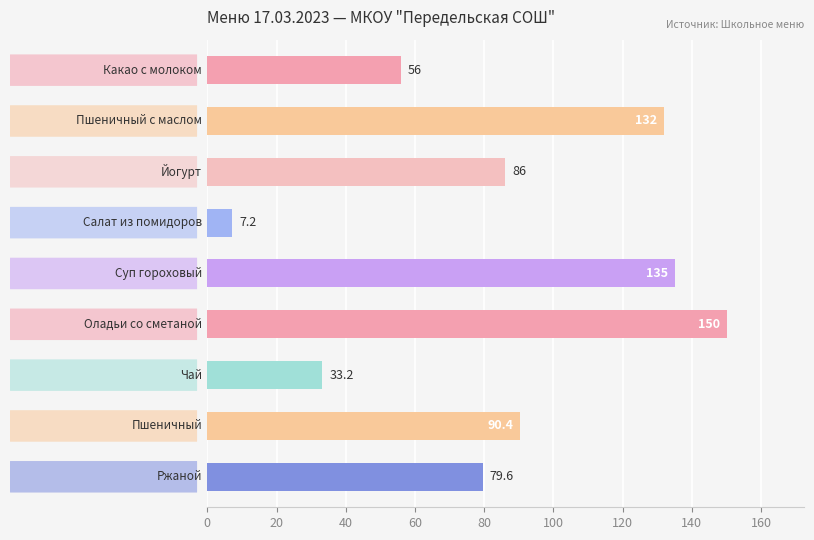

Reading top to bottom, list all the values displayed in this chart.

56.0	132.0	86.0	7.2	135.0	150.0	33.2	90.4	79.6